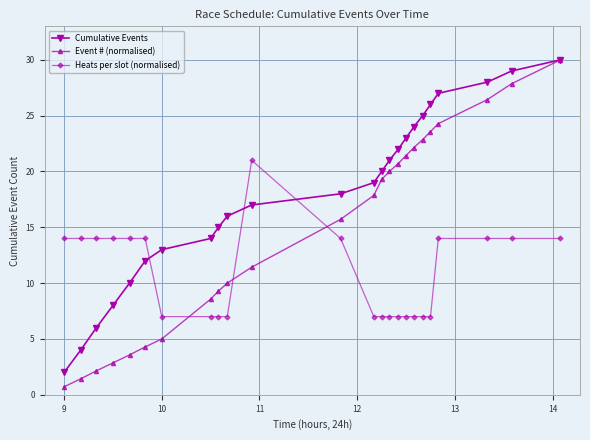

What is the smallest value displayed?

0.7